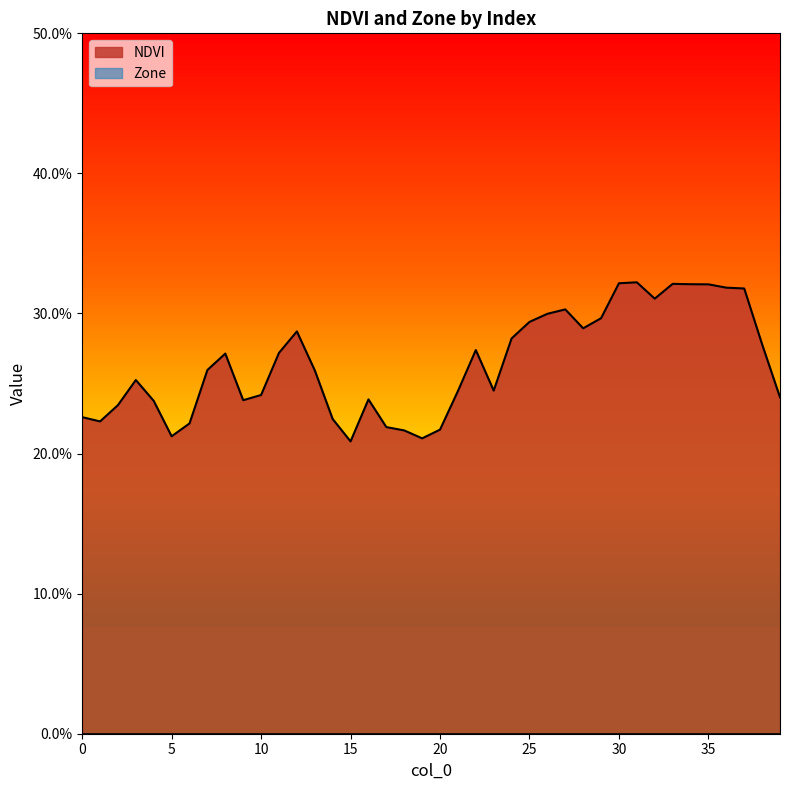

Reading left to right, extract all data points from this chart.

0.2	0.2	0.2	0.3	0.2	0.2	0.2	0.3	0.3	0.2	0.2	0.3	0.3	0.3	0.2	0.2	0.2	0.2	0.2	0.2	0.2	0.2	0.3	0.2	0.3	0.3	0.3	0.3	0.3	0.3	0.3	0.3	0.3	0.3	0.3	0.3	0.3	0.3	0.3	0.2